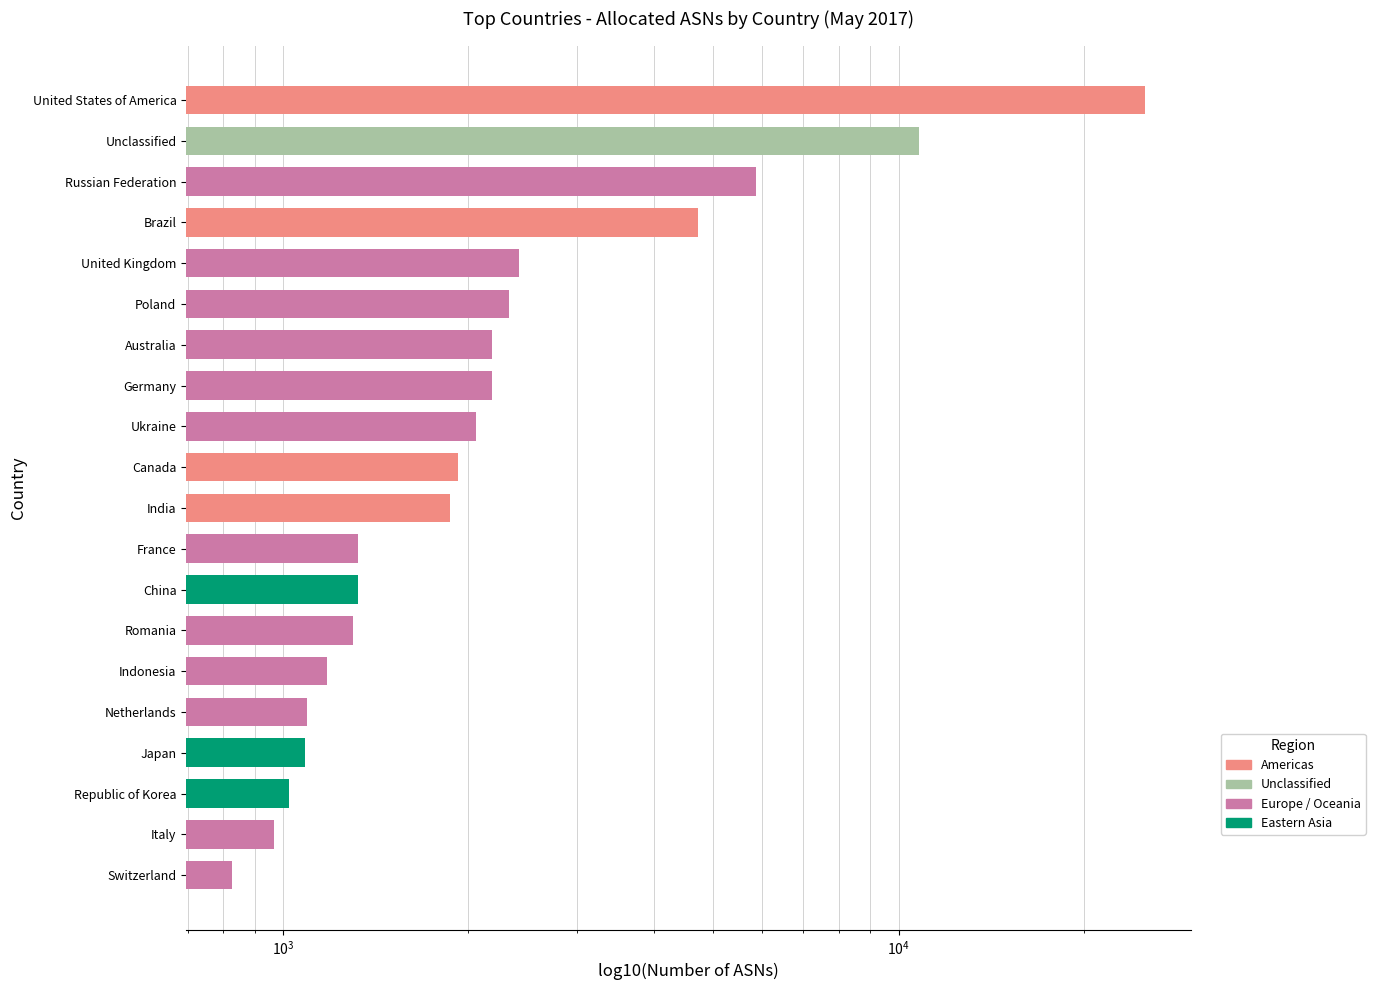

What is the value of the 15th bar from the left?

2327